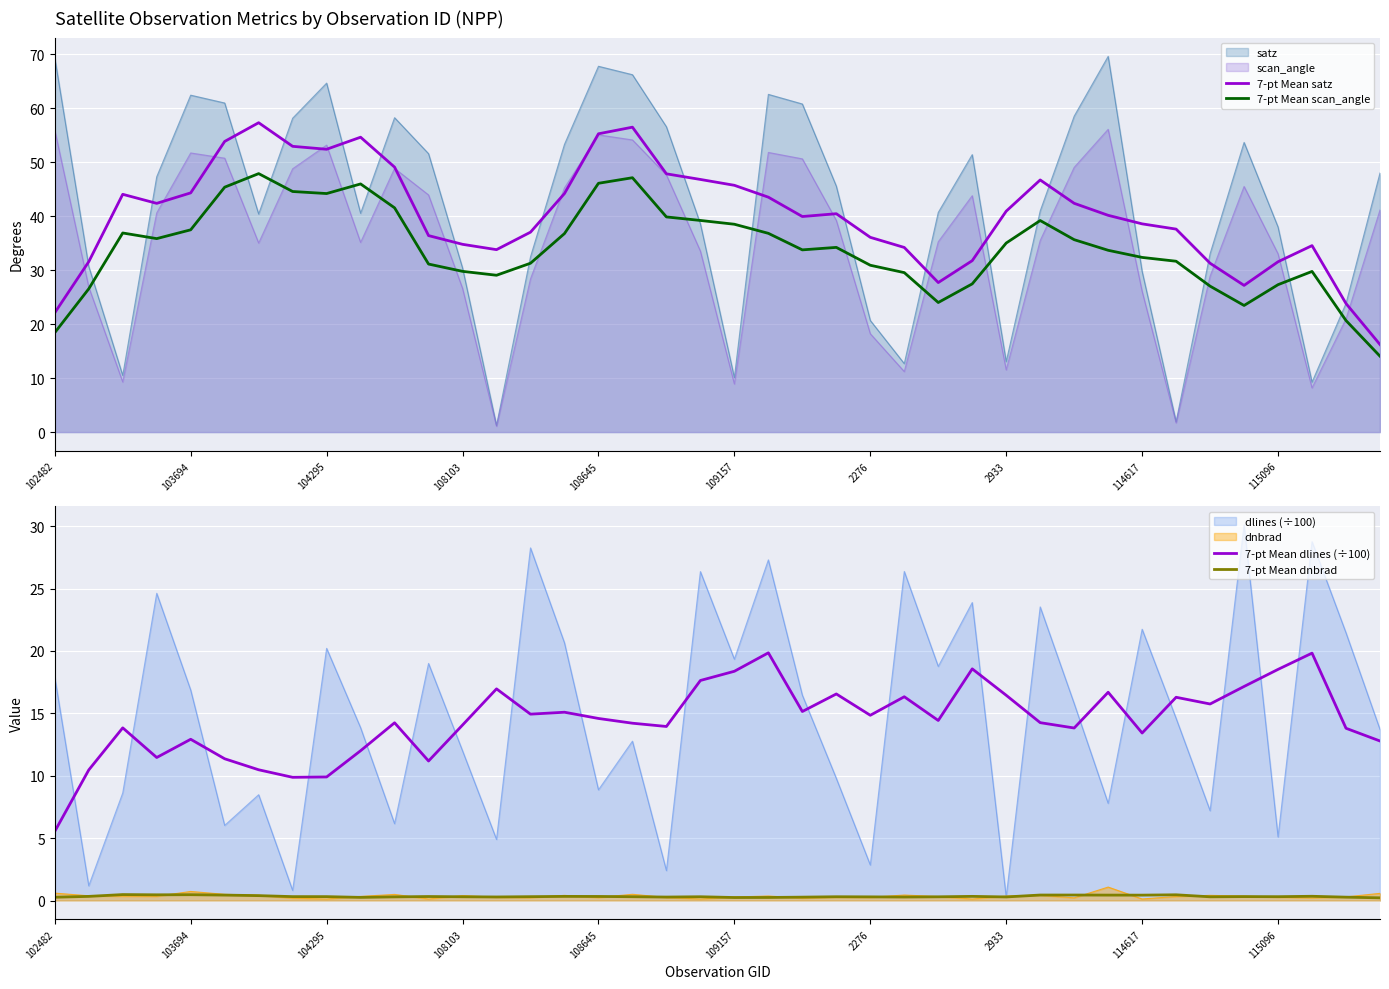

True or false: 7-pt Mean satz and 7-pt Mean dnbrad intersect in this chart.

False